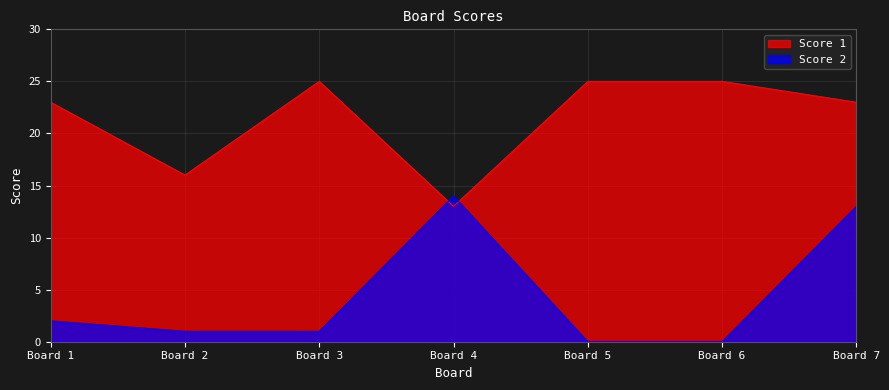

What are all the series names shown in the legend?

Score 1, Score 2